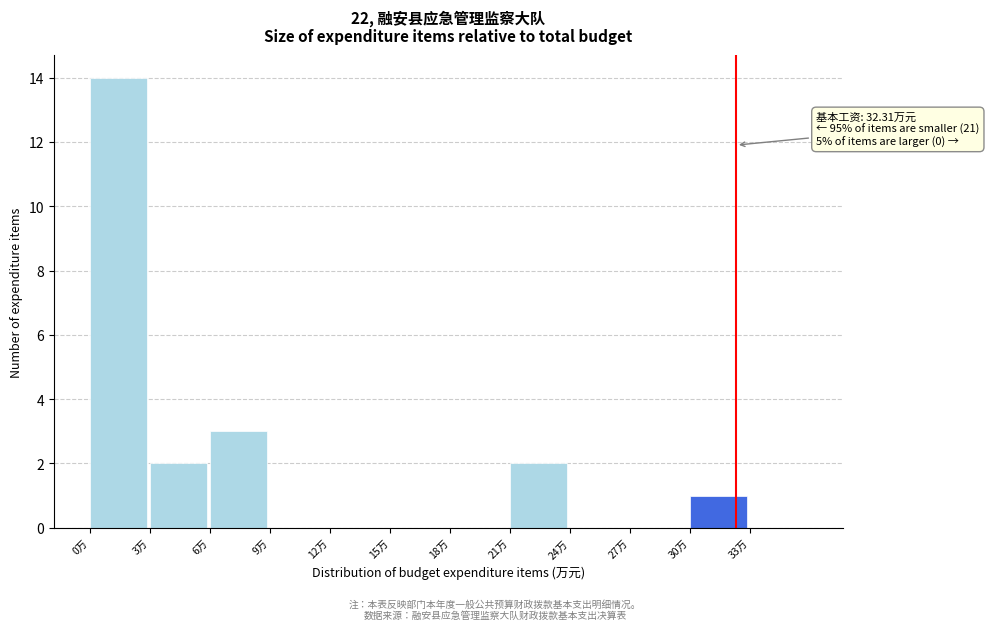

Which range on the x-axis has the tallest bar?

0 to 3